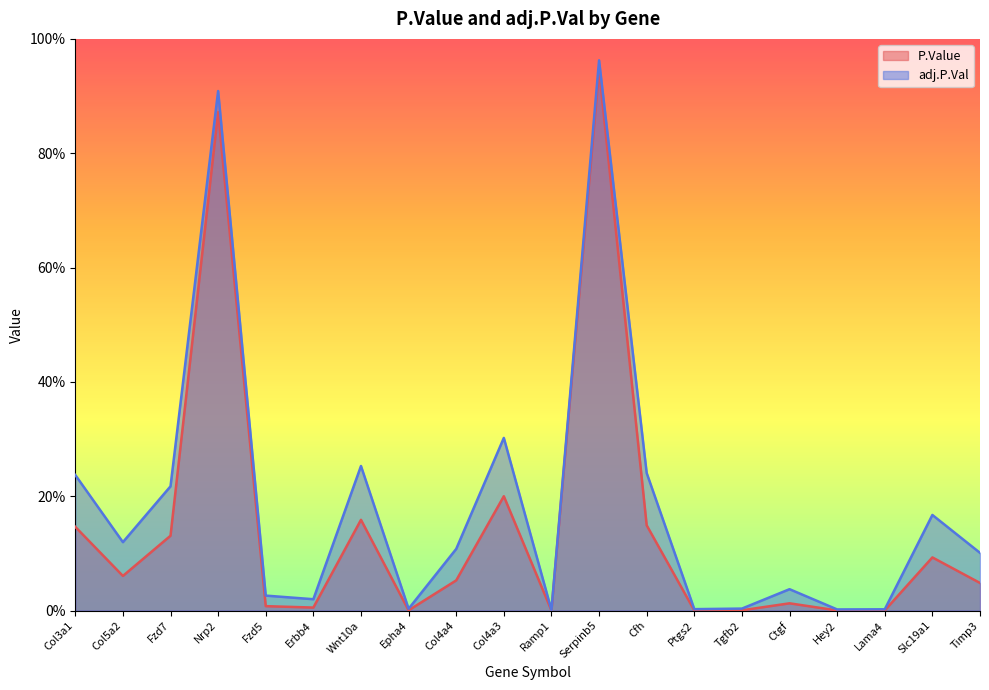

Where is the first local maximum for P.Value?

Nrp2